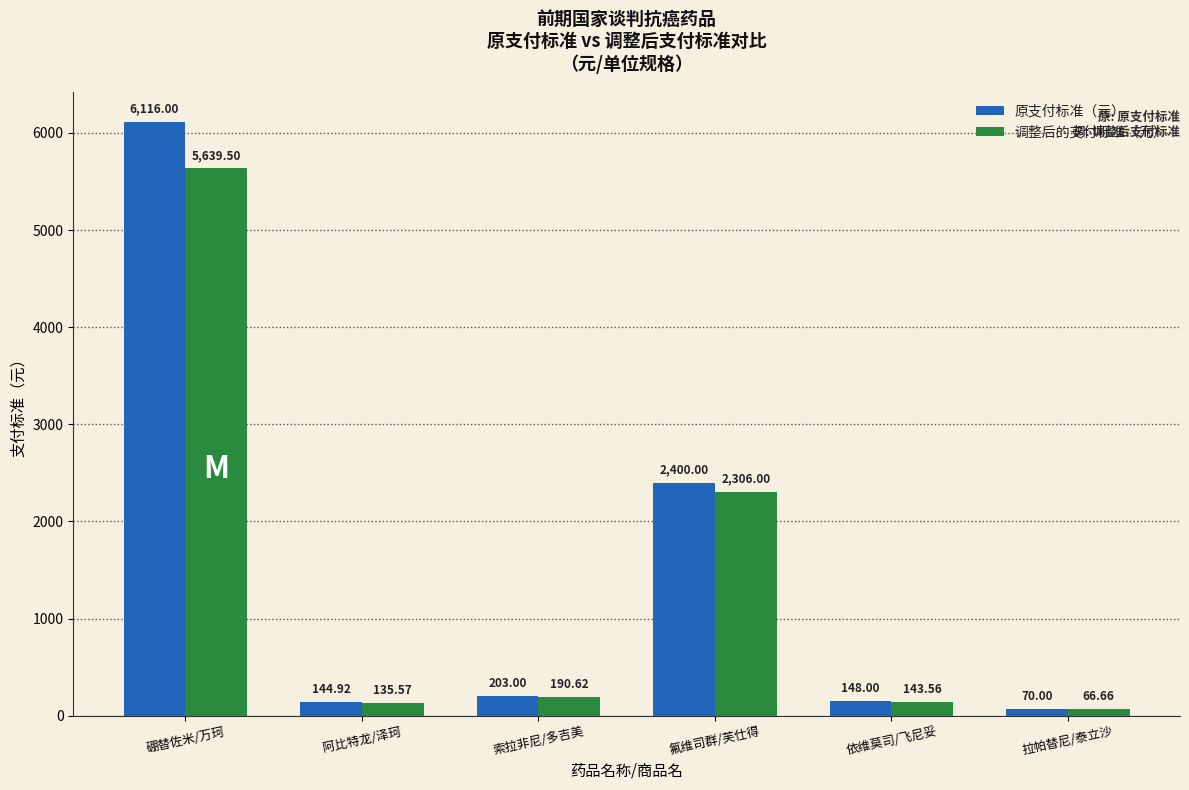

True or false: 原支付标准（元） has a value of 1303.6 at 氟维司群/芙仕得.

False